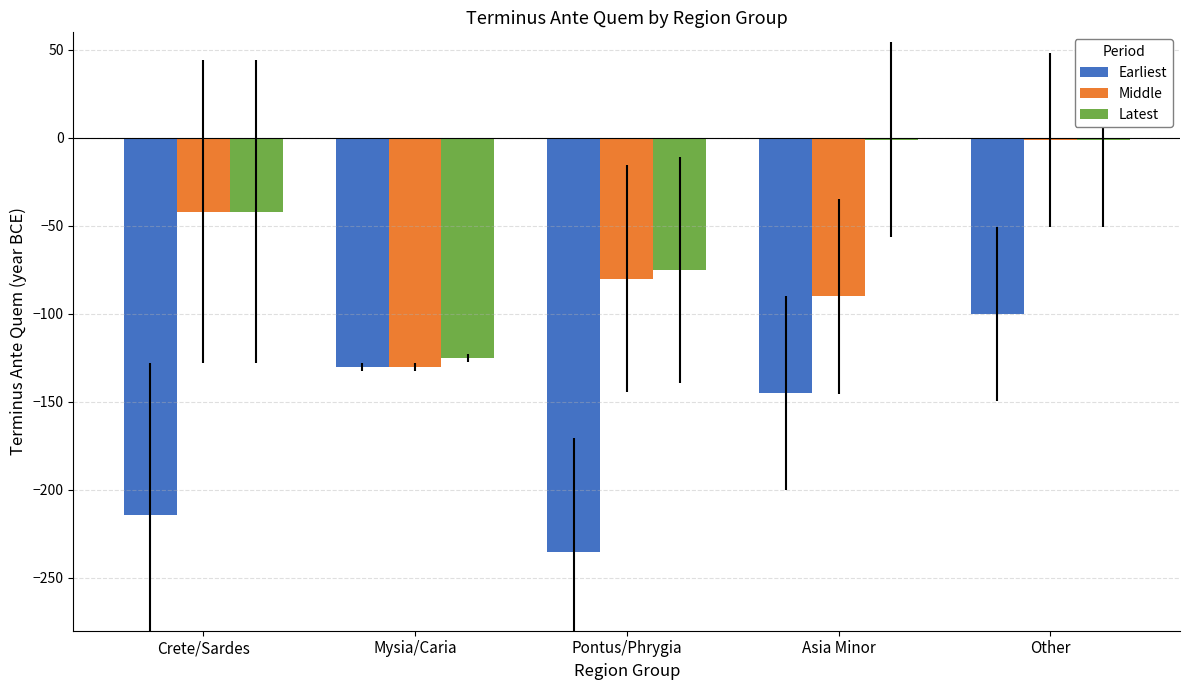

How many values in the Middle series exceed -80?

2